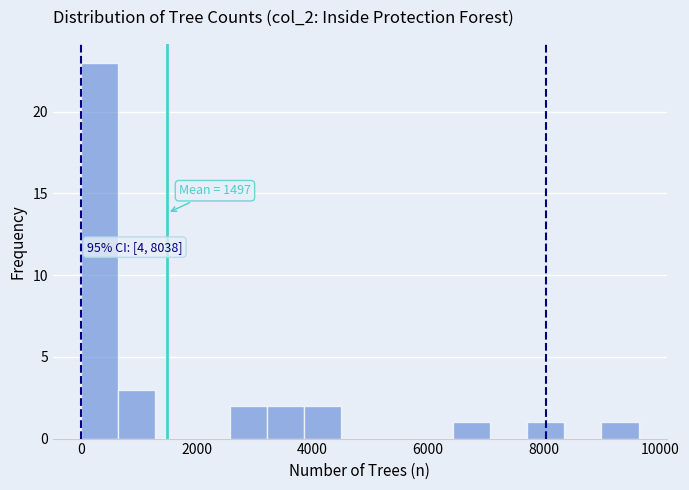

Around what value on the x-axis is the tallest bar? Give the approximate position of its centre, as read against the axis.

400